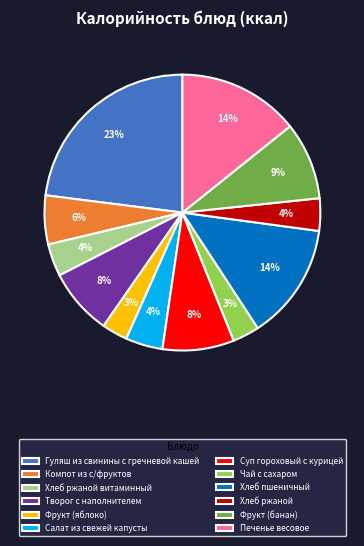

To the nearest percent, what portion does Хлеб ржаной витаминный represent?

4%